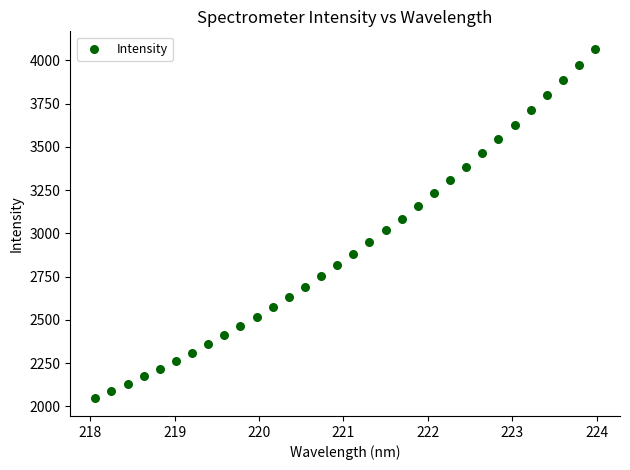

What is the range of Y values (max minus min)?

2021.0